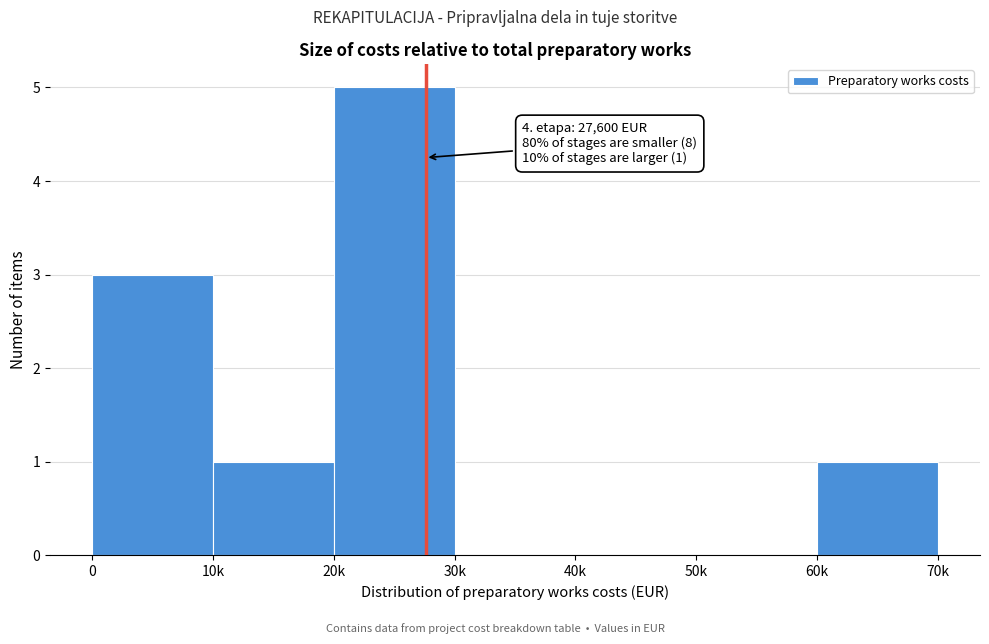

Reading right to left, list all the values displayed in this chart.

60k=1	50k=0	40k=0	30k=0	20k=5	10k=1	0=3